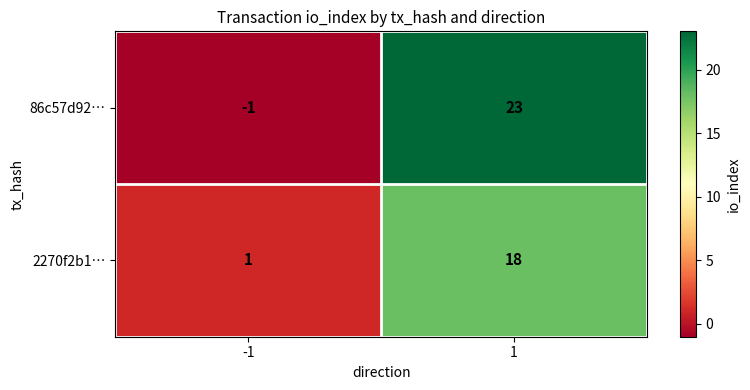

What is the minimum value shown in the chart?

-1